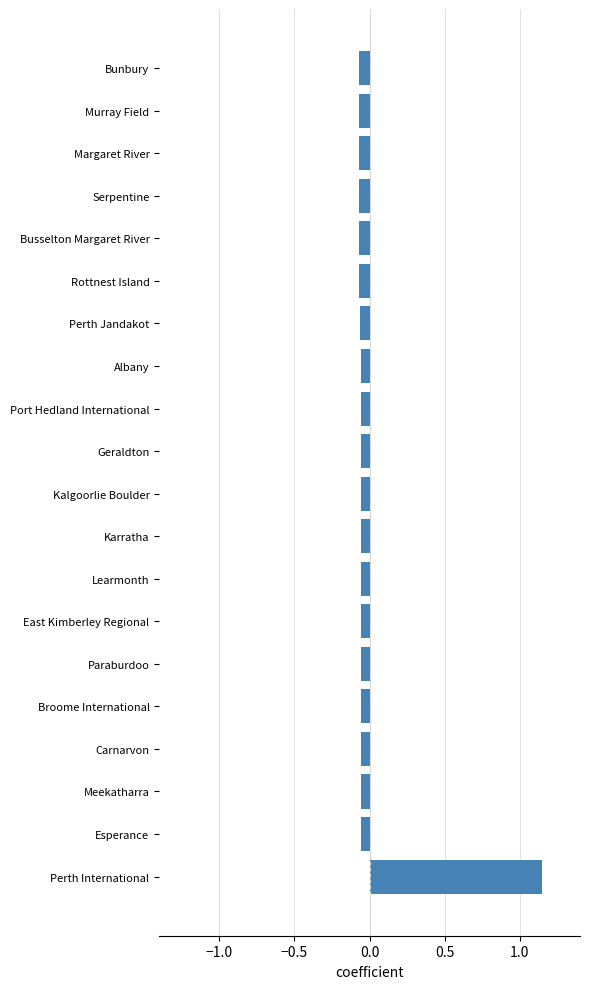

Is it true that the value at Perth International is 1.9?

False